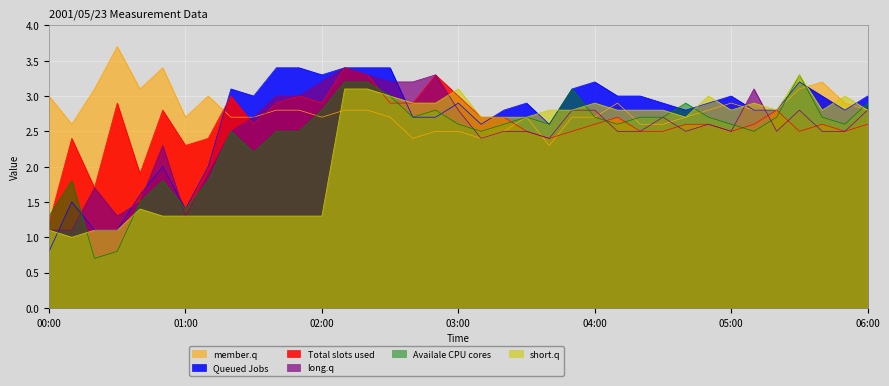

What is the maximum value for Availale CPU cores?

3.3